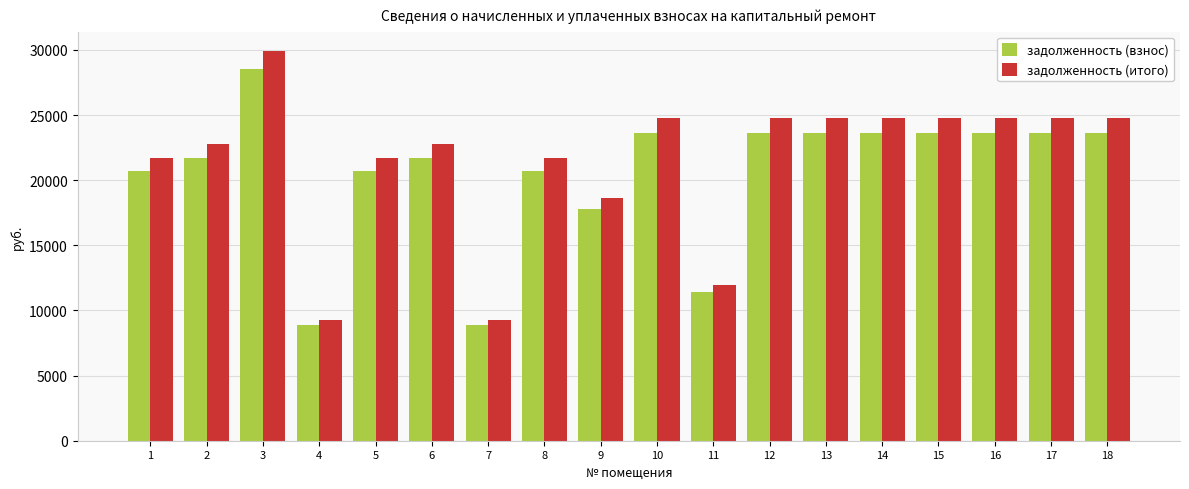

At which category is the sum across all series the highest?

3